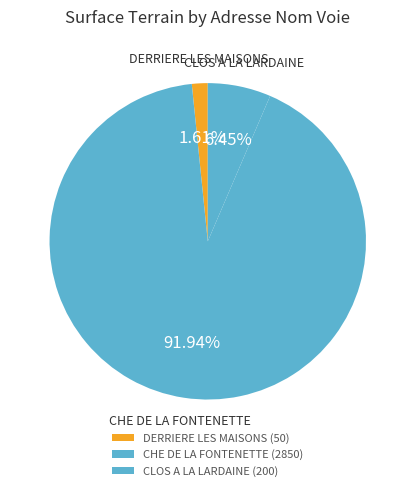

Which slice is the largest?

CHE DE LA FONTENETTE (2850)